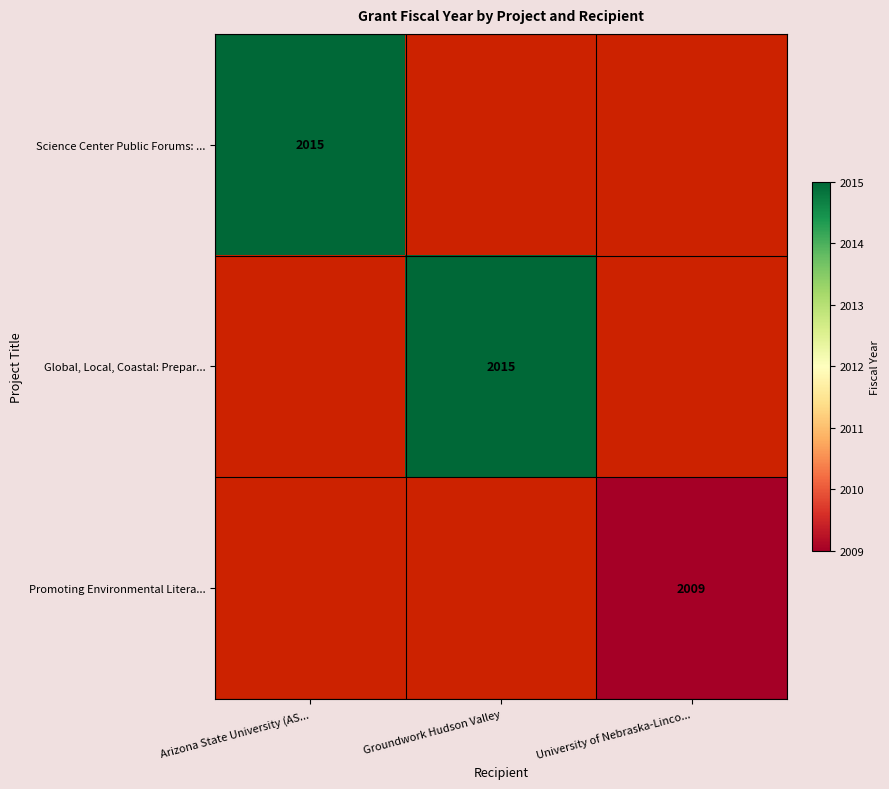

At how many categories does at least one series exceed 2014?

2